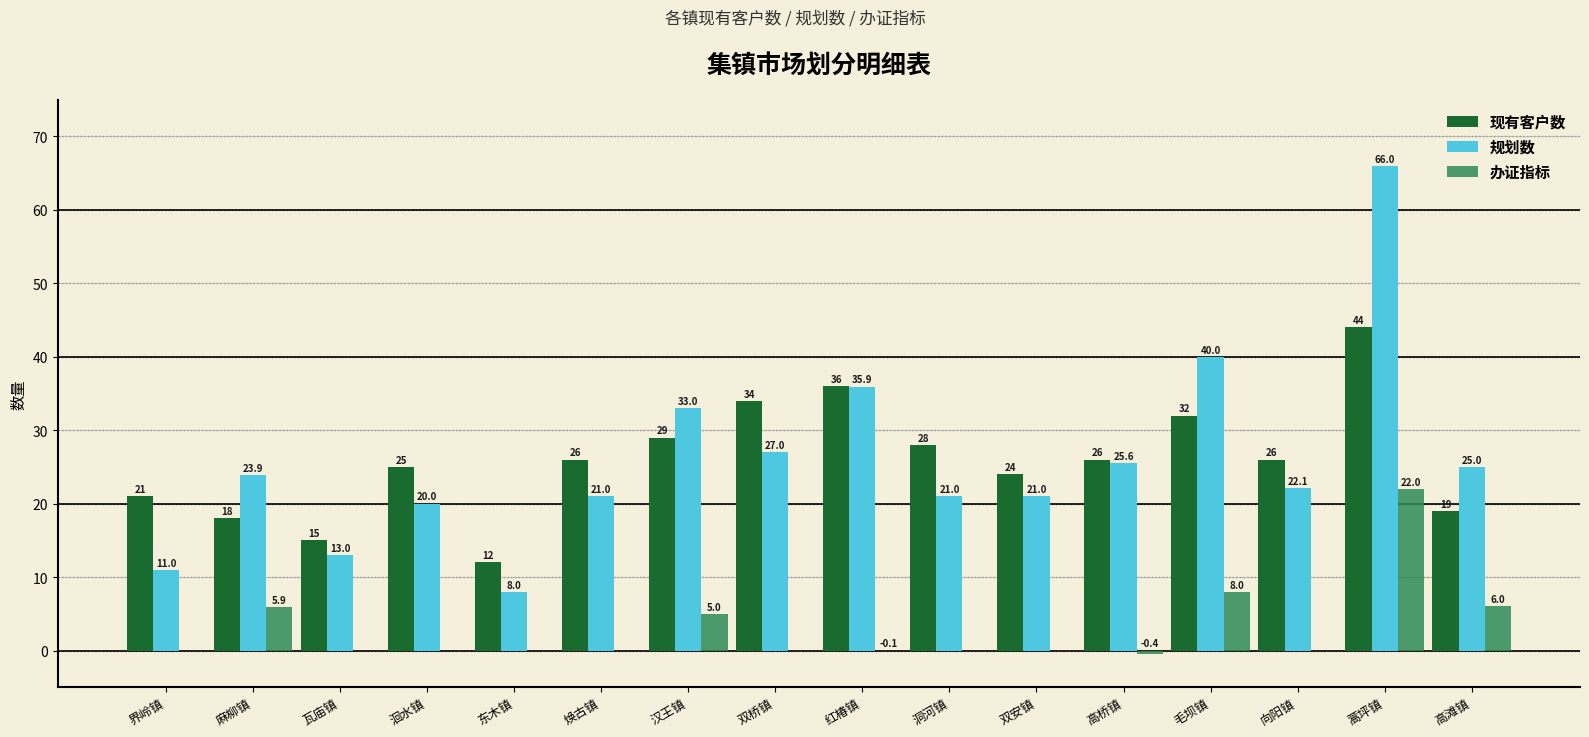

Are the bars grouped side by side (vs. stacked)?

Yes